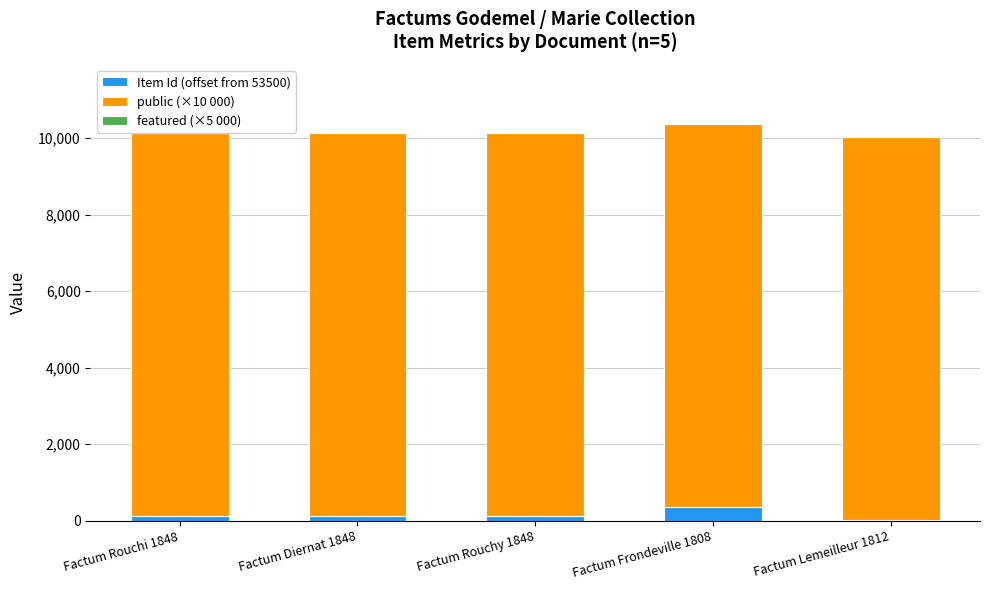

What is the highest value of the Item Id (offset from 53500) series?

362